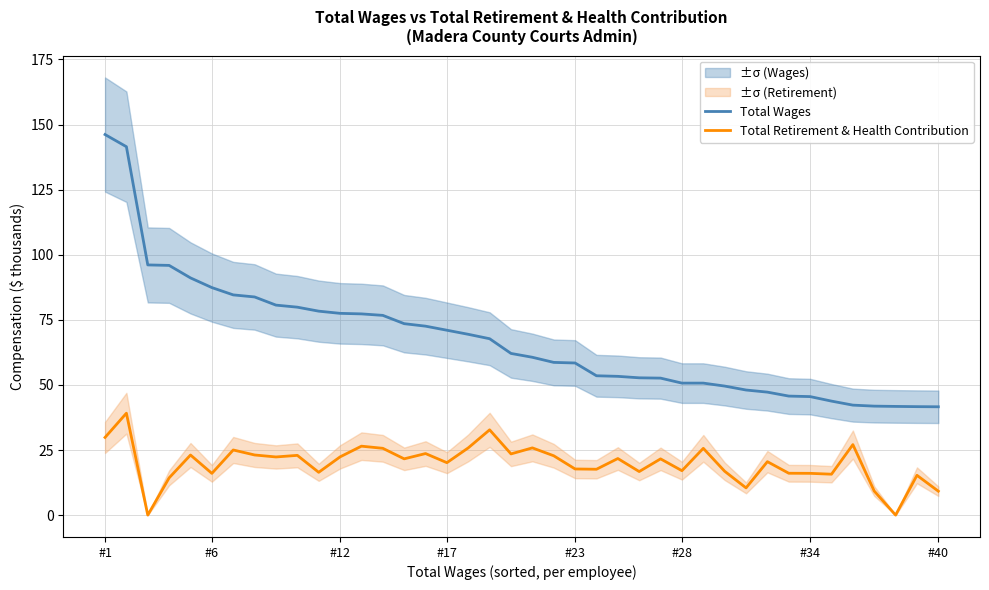

The Total Wages series shows 68.9 at #34. True or false?

False